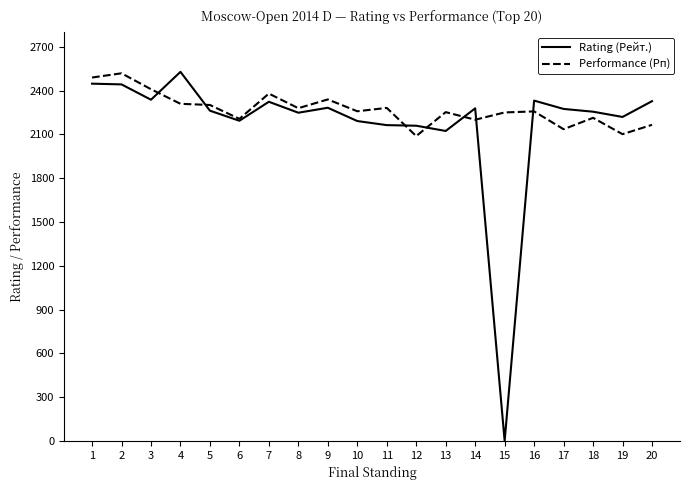

Rank the series at 4 from lowest to highest value.

Performance (Рп), Rating (Рейт.)